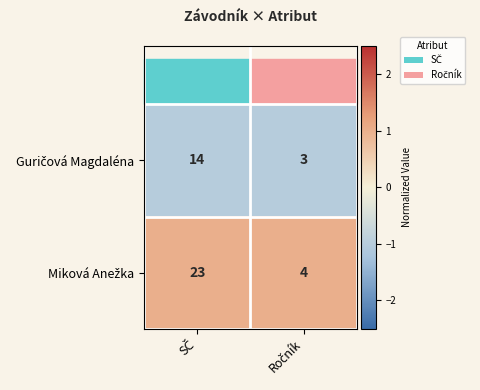

What is the minimum value shown in the chart?

3